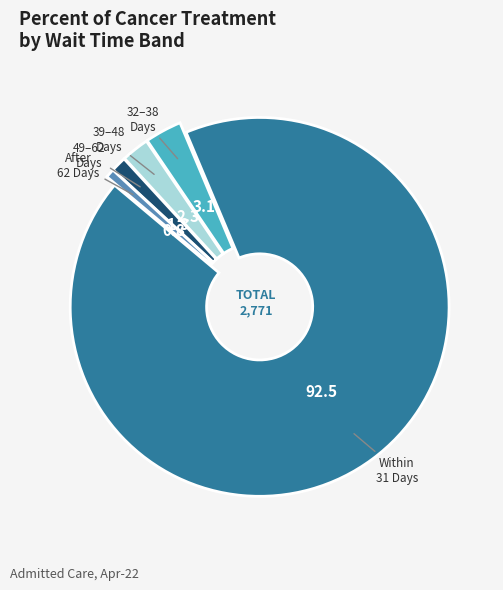

Count the number of slices in the pie.

5